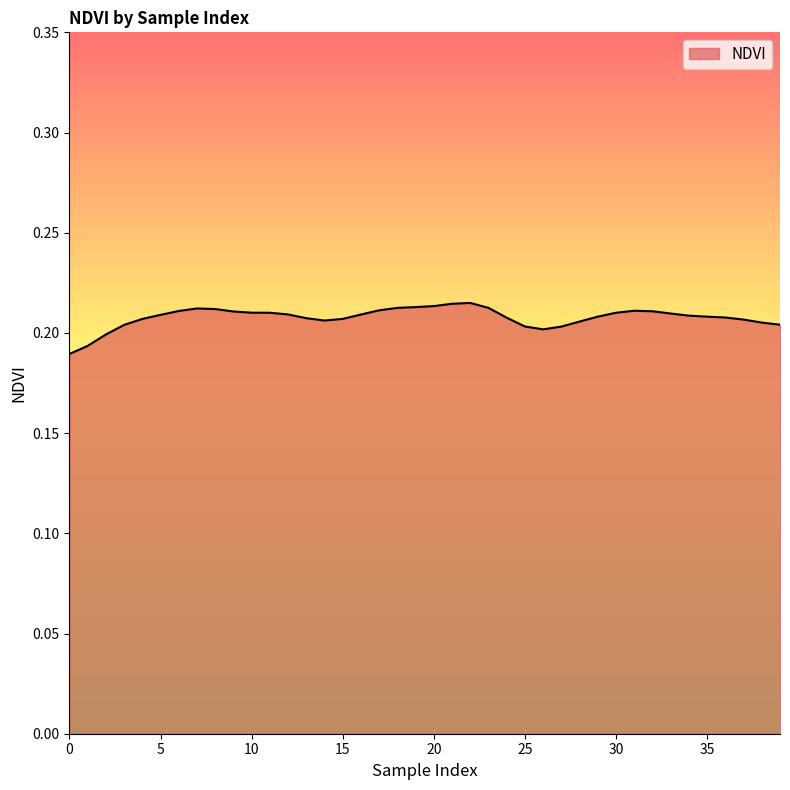

Does the chart display data point markers on the line(s)?

No